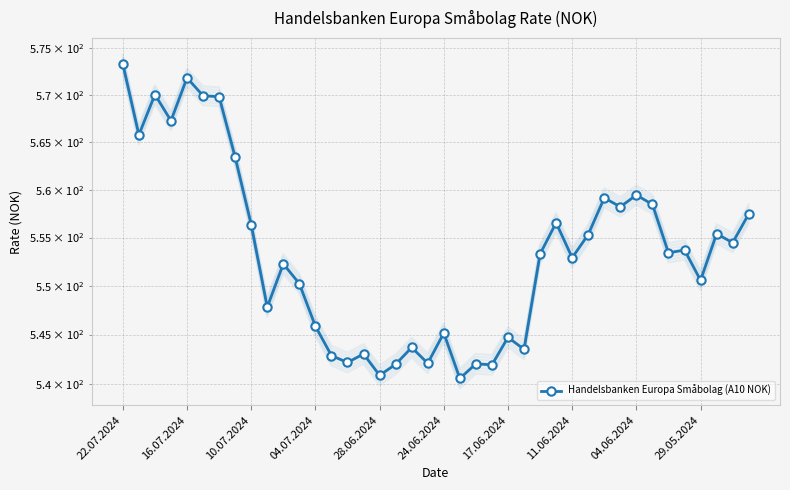

Which label corresponds to the largest value in the chart?

22.07.2024